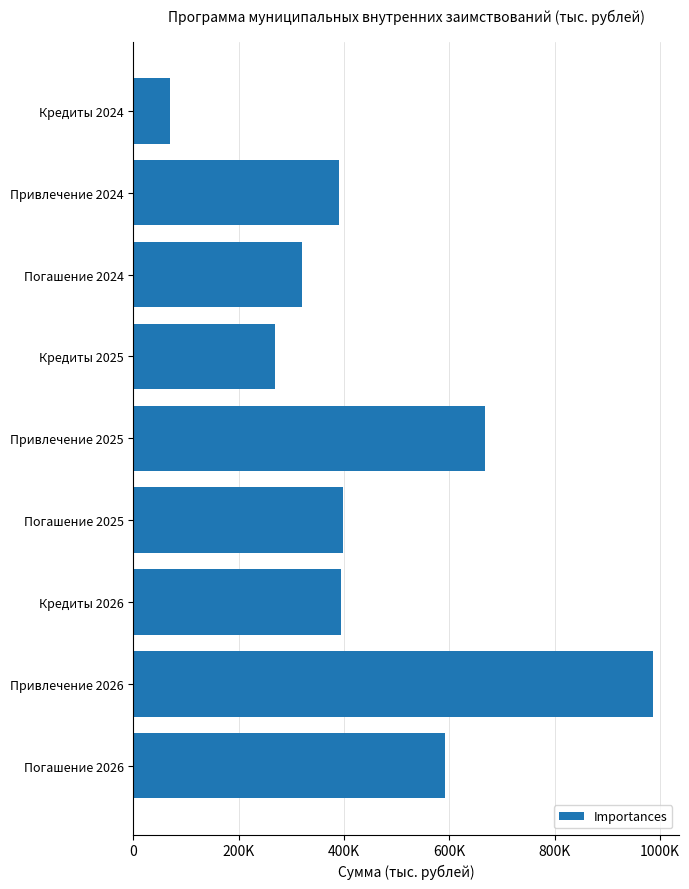

What is the minimum value shown in the chart?

69762.0